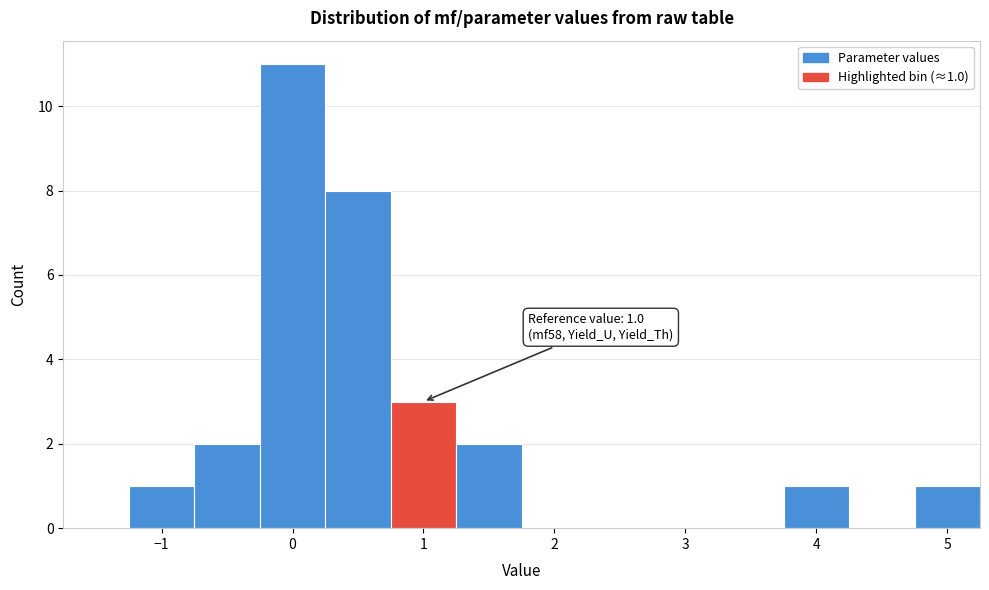

Which range on the x-axis has the tallest bar?

-0.25 to 0.25